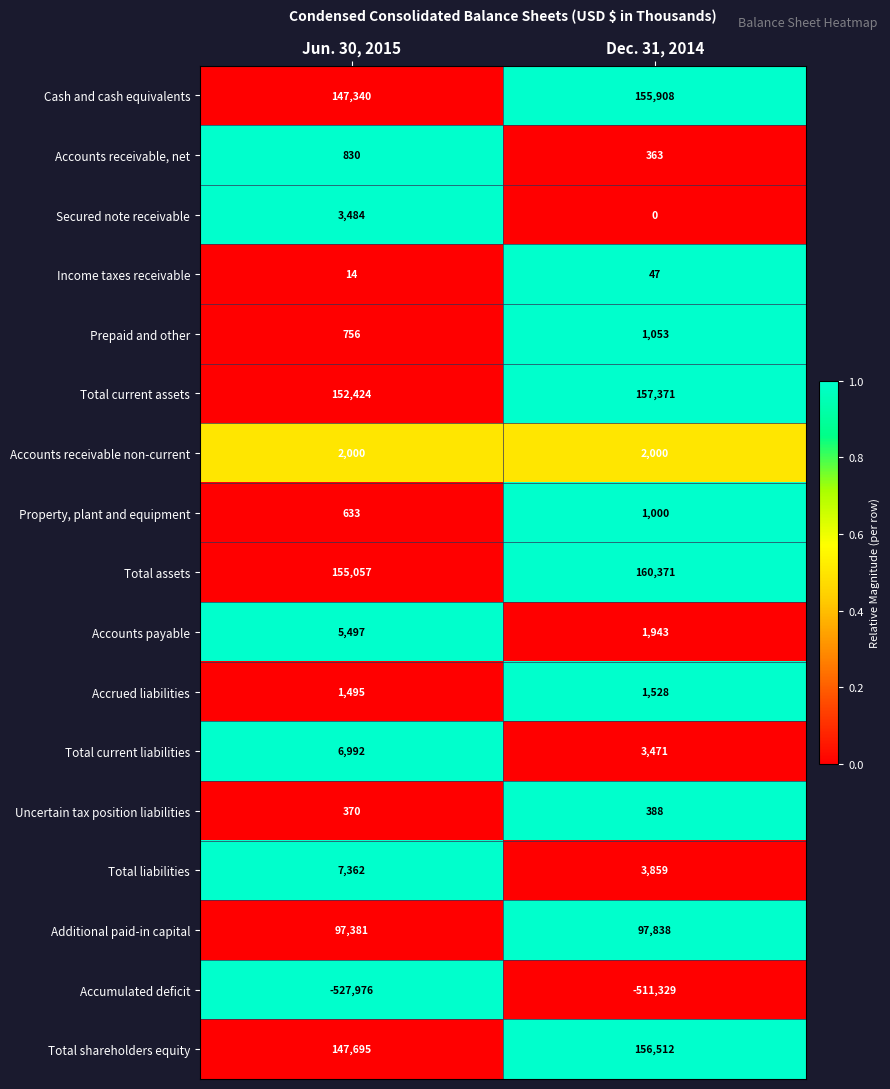

At how many categories does at least one series exceed 0?

2